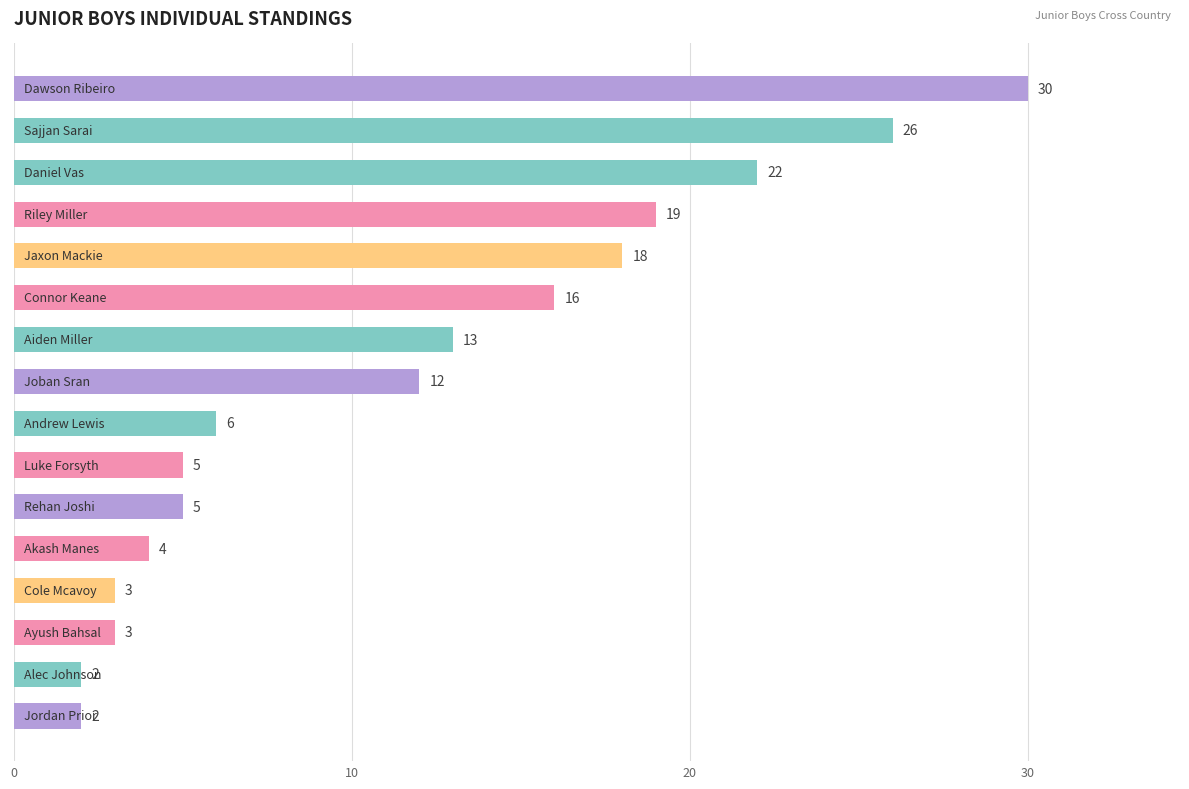

What is the minimum value shown in the chart?

2